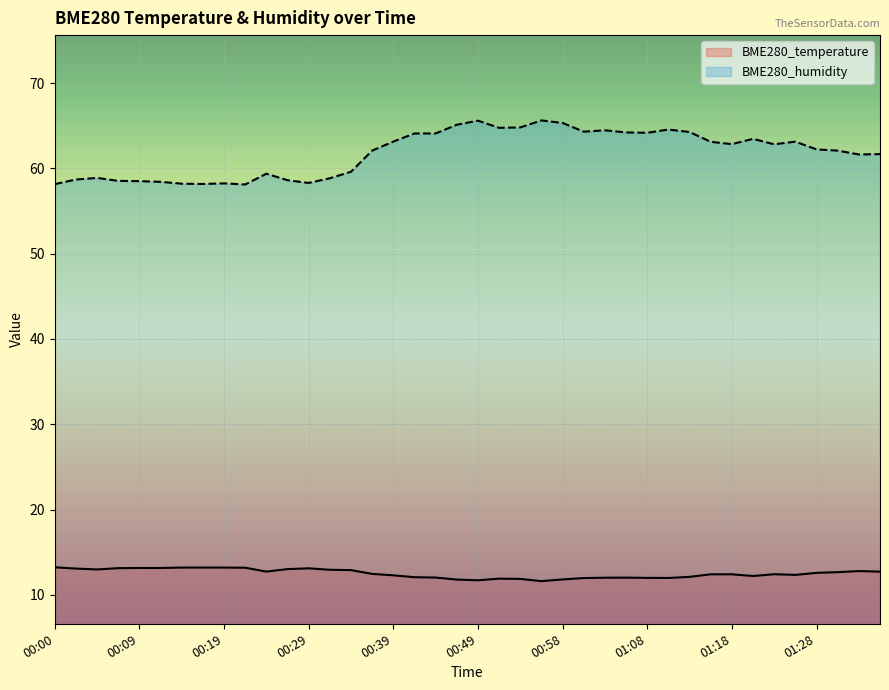

What is the sum of all BME280_humidity values?

2472.1